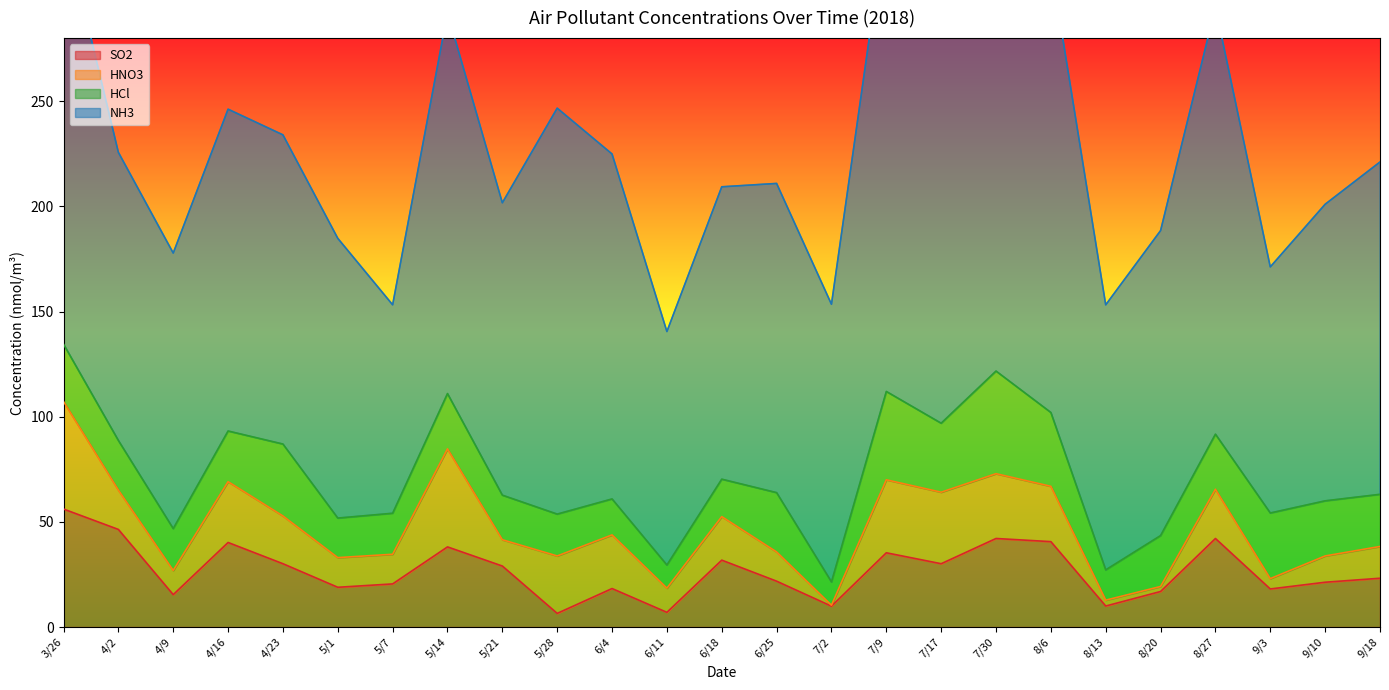

Which series changed the most between 5/1 and 5/28?

NH3